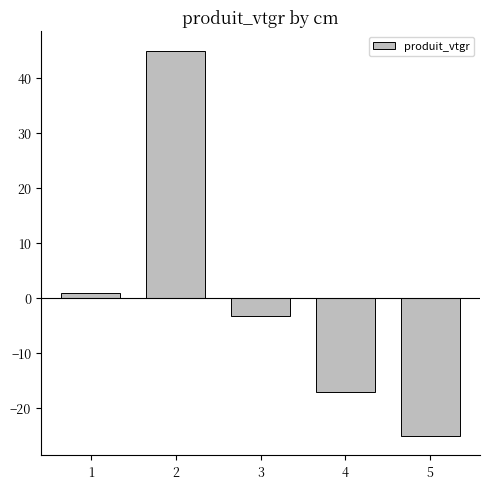

Are the bars grouped side by side (vs. stacked)?

No